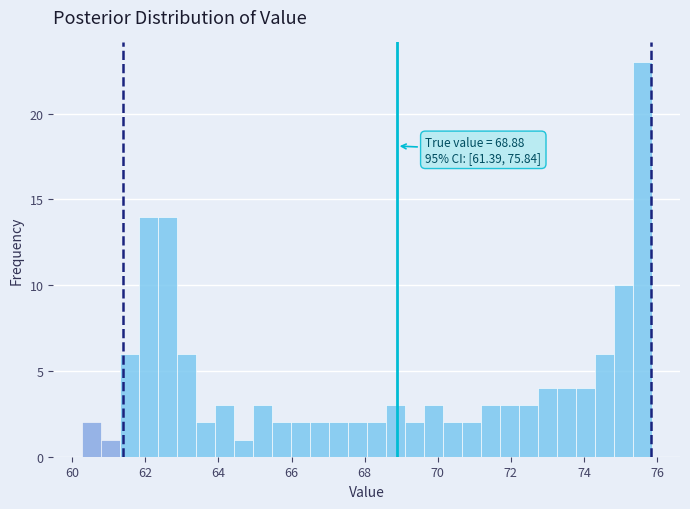

Around what value on the x-axis is the tallest bar? Give the approximate position of its centre, as read against the axis.

75.6